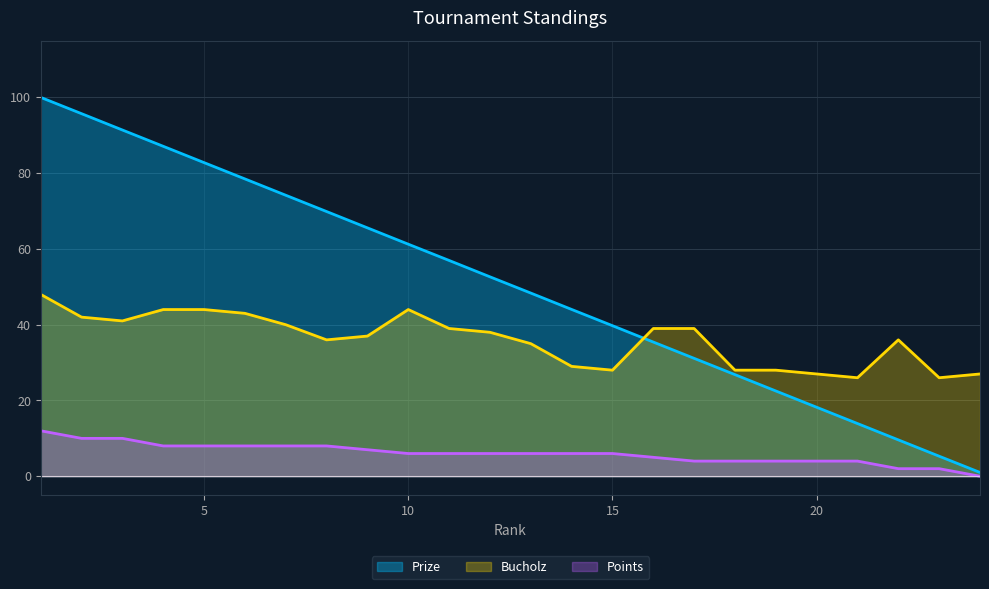

True or false: Points and Prize cross at least once.

False